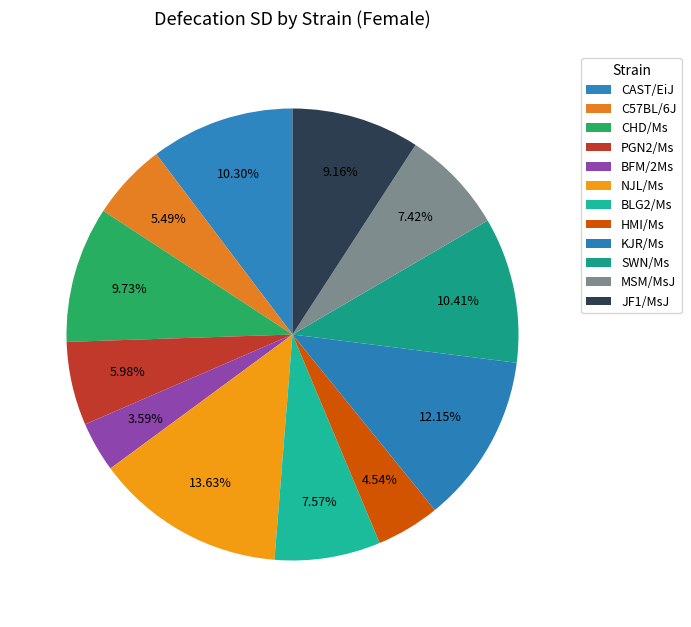

How many segments does this pie chart have?

12